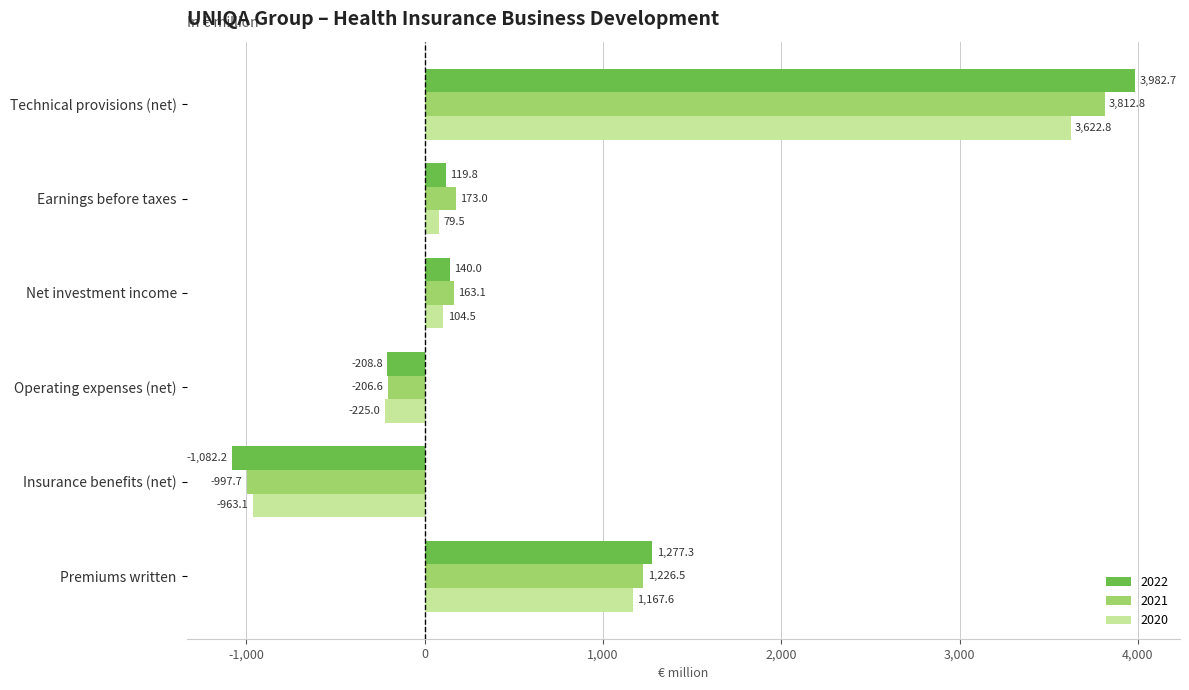

What is the highest value of the 2020 series?

3622.8